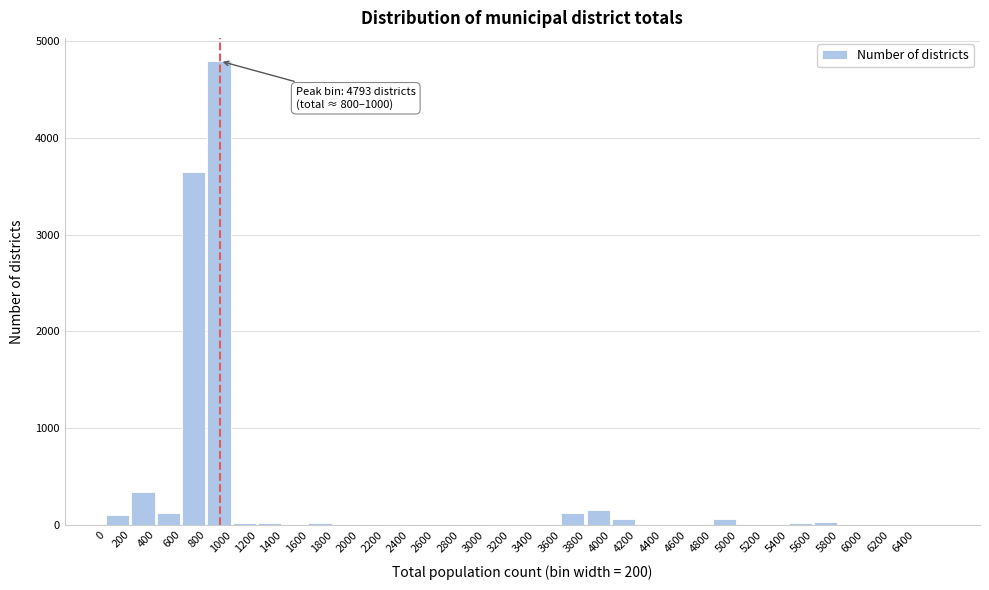

The chart shows a value of 8 at 6000. True or false?

True